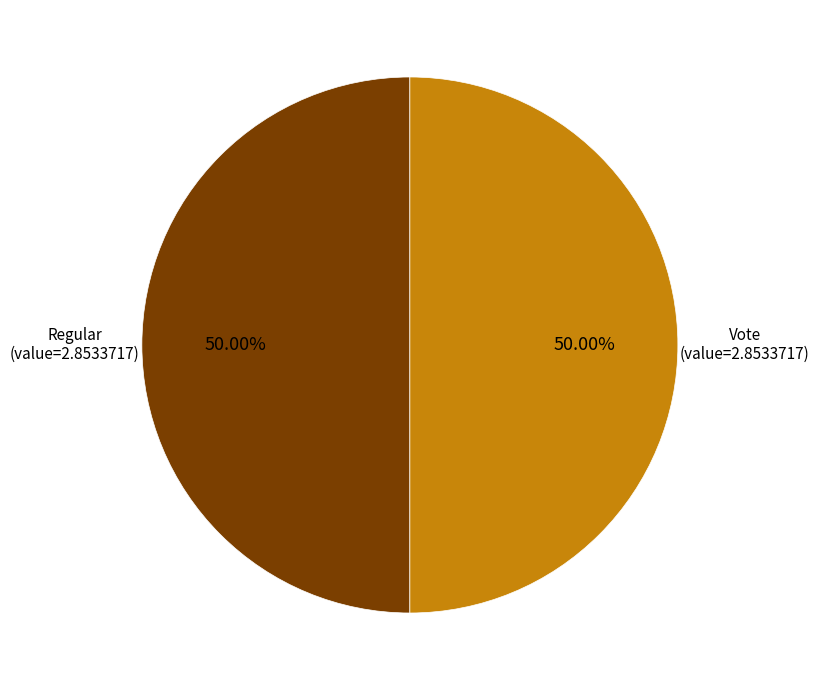

To the nearest percent, what is the difference between the largest and smallest slice percentages?

0%